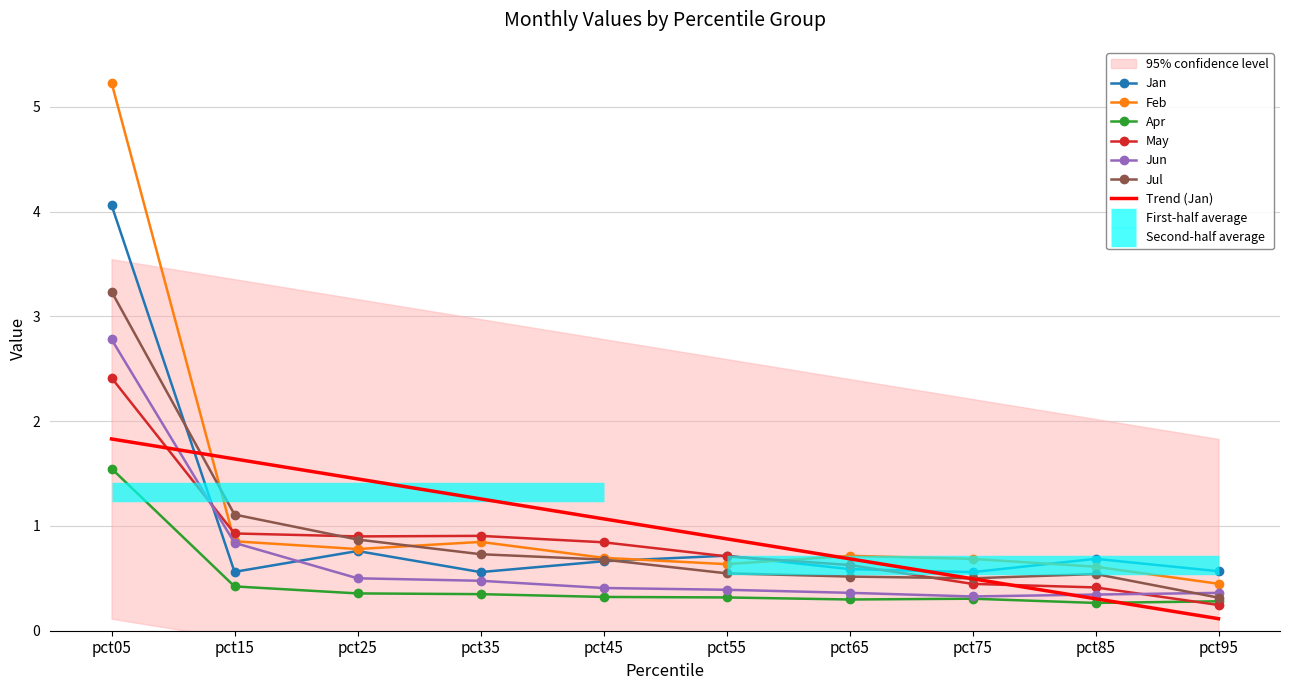

At which label does May reach its peak?

pct05